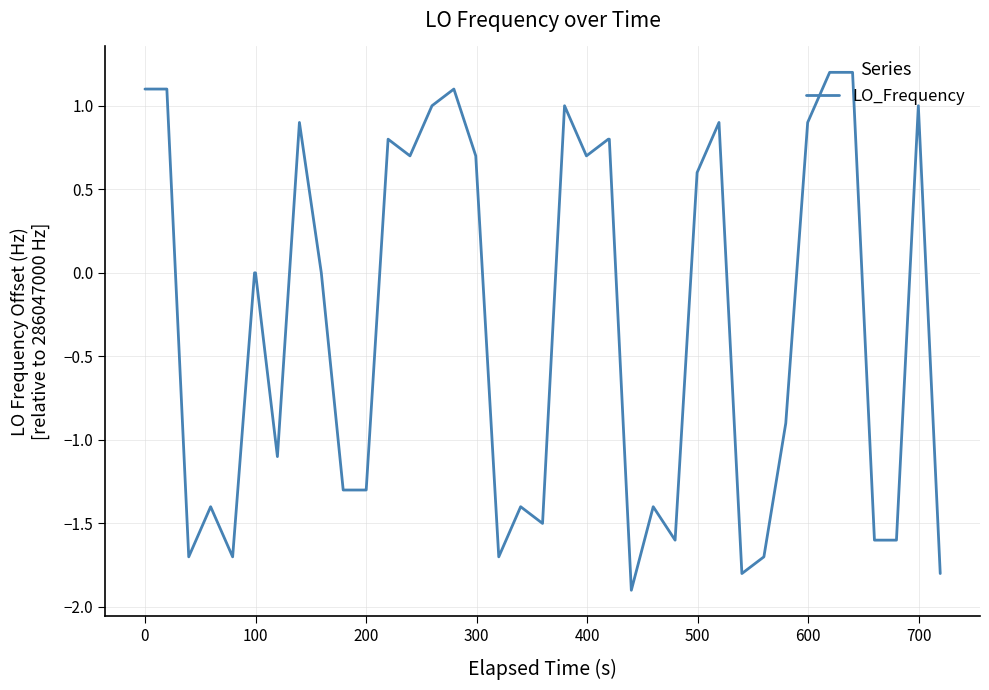

What is the greatest value displayed?

1.2